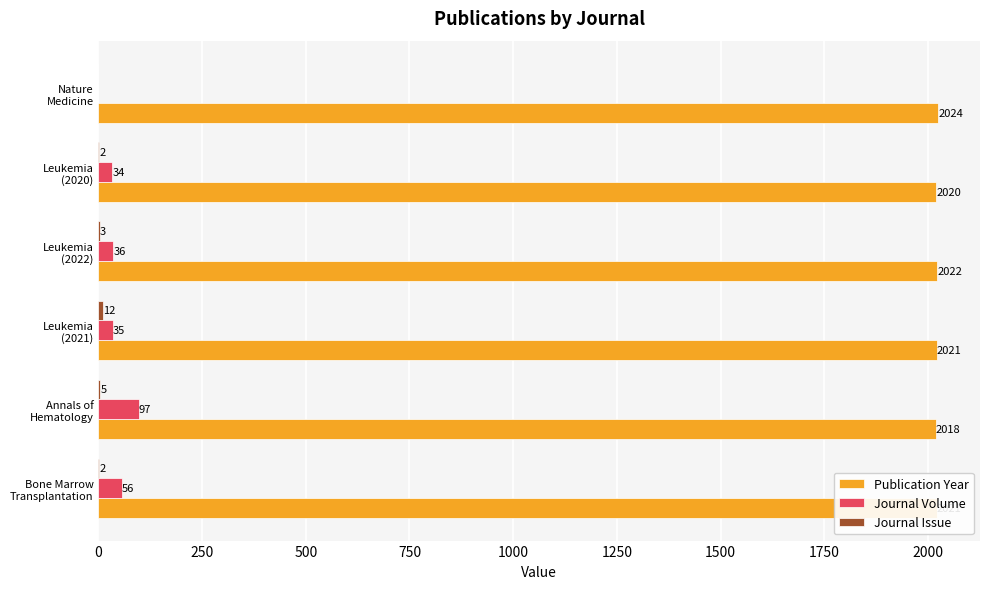

How many Publication Year values are between 2020 and 2022?

4